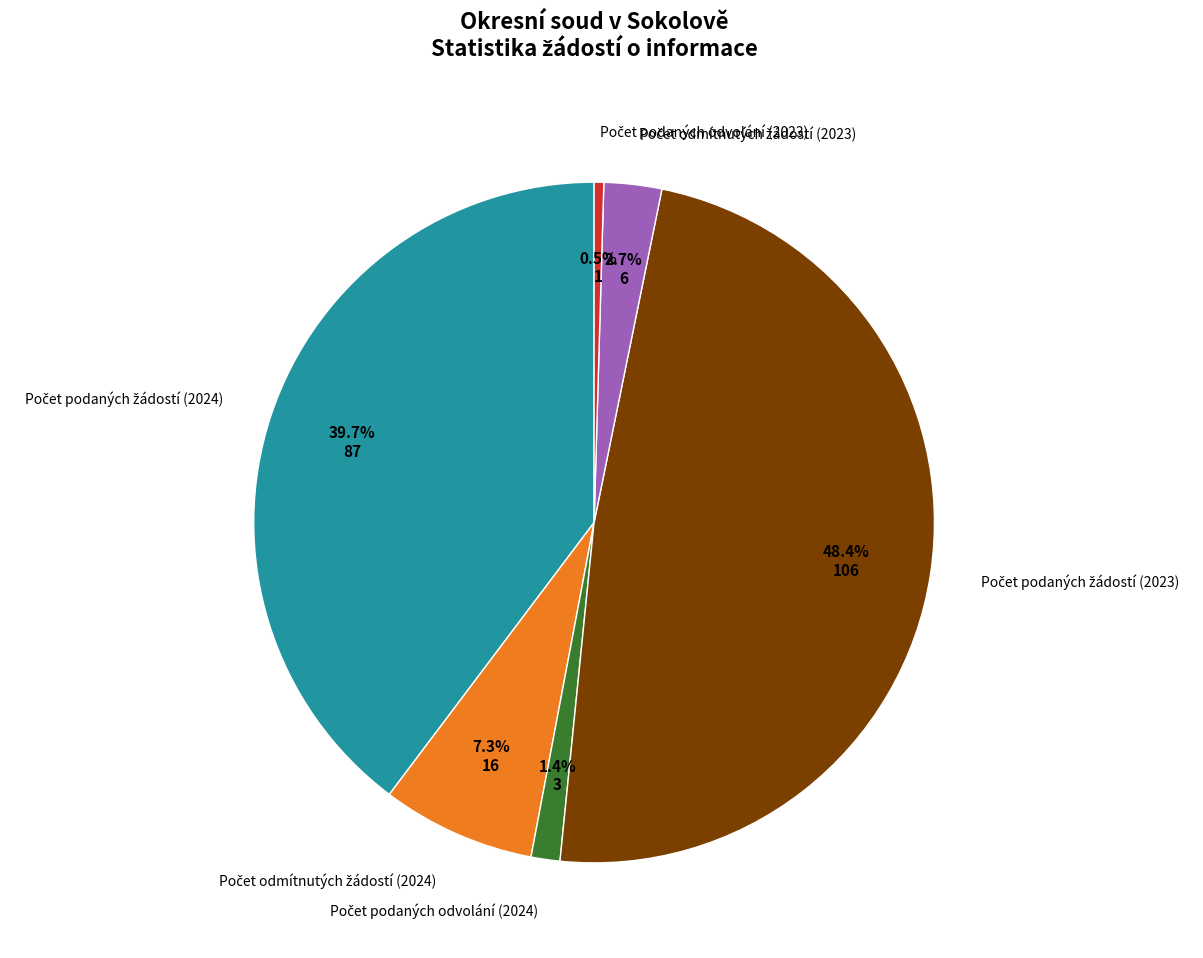

How many segments does this pie chart have?

6